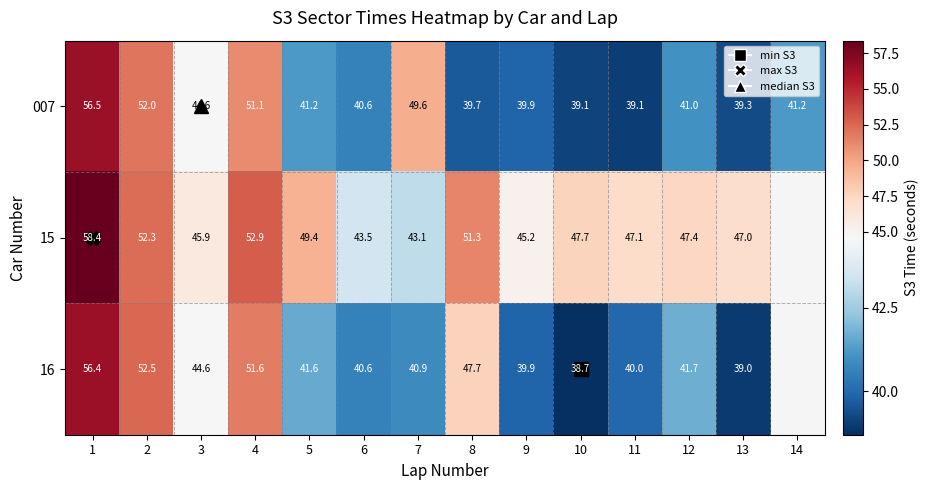

At which label is 007 closest to 47?

3